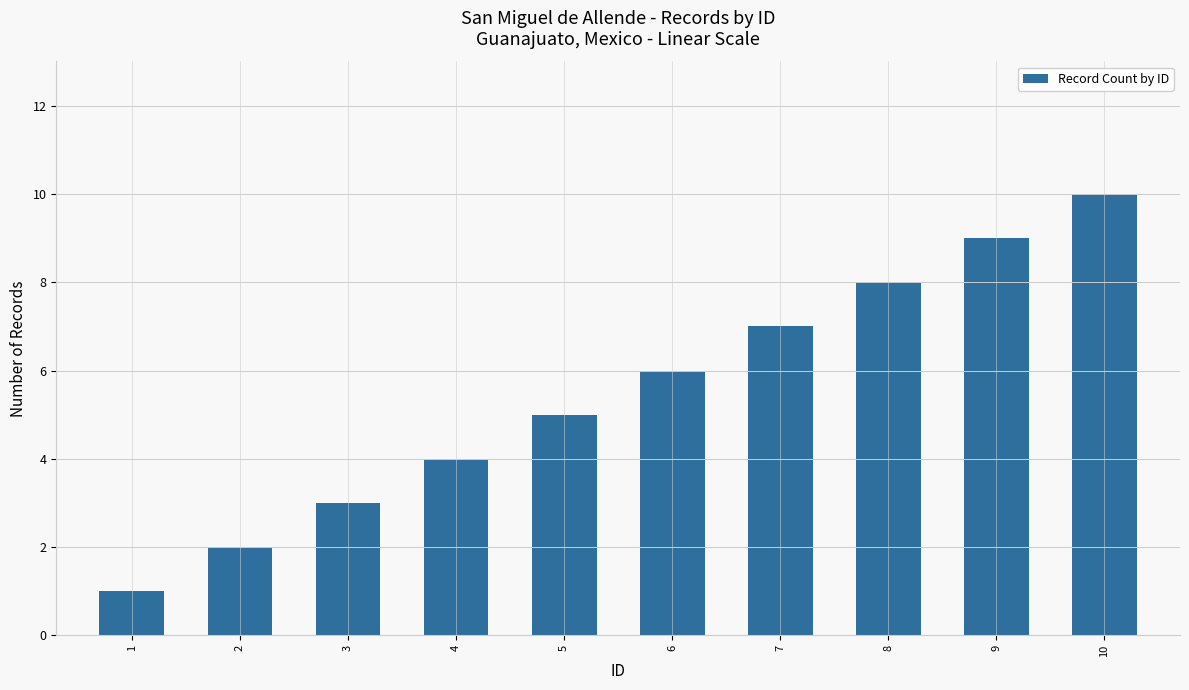

How many bars are there in total?

10